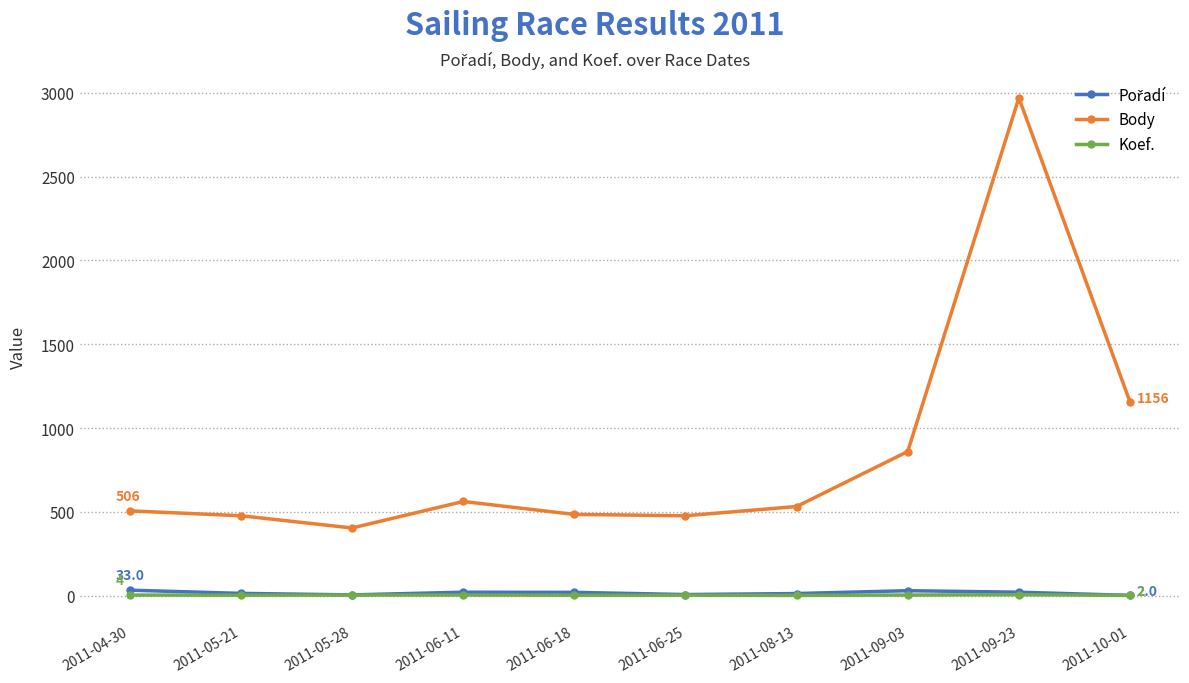

Where is the first local minimum for Body?

2011-05-28